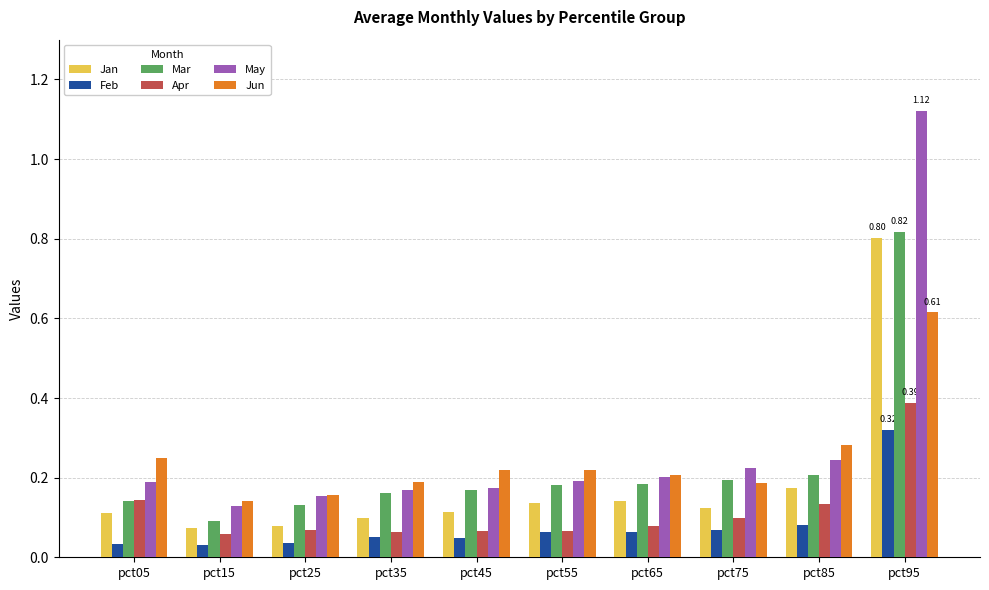

Which series has the widest spread of values?

May